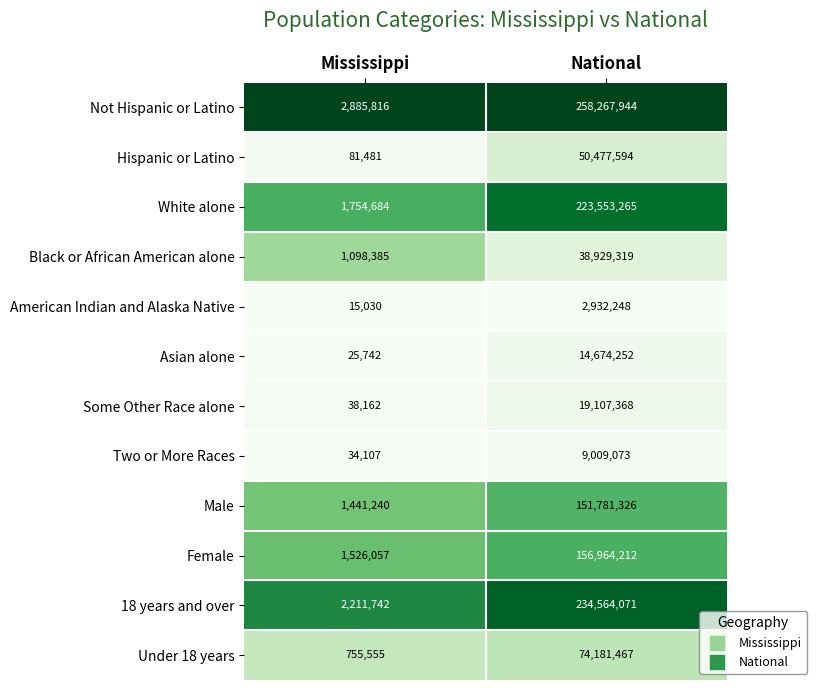

What is the highest value of the White alone series?

223553265